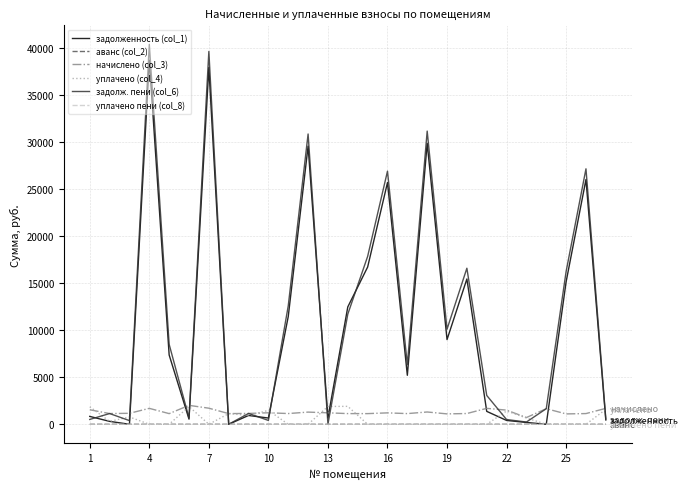

Which series has the widest spread of values?

задолж. пени (col_6)